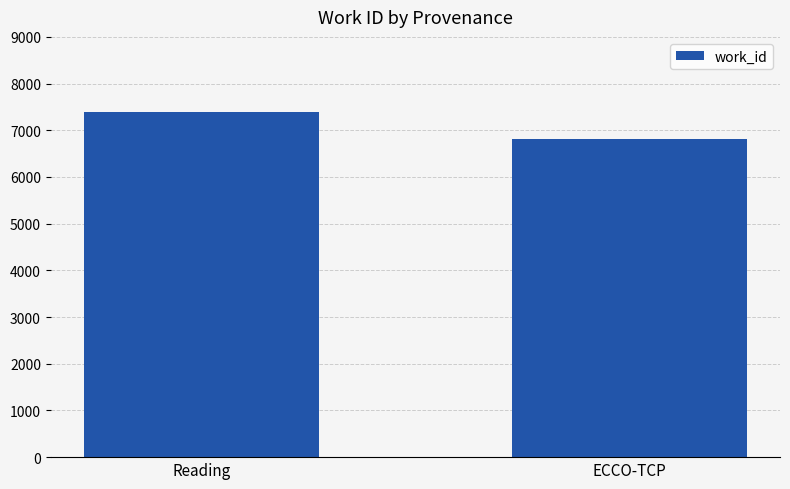

What is the difference between the values at Reading and ECCO-TCP?

566